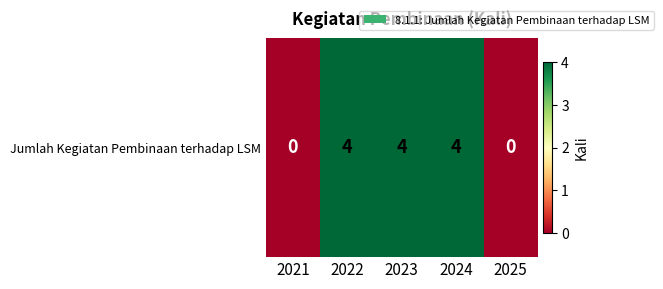

Reading right to left, extract all data points from this chart.

0	4	4	4	0